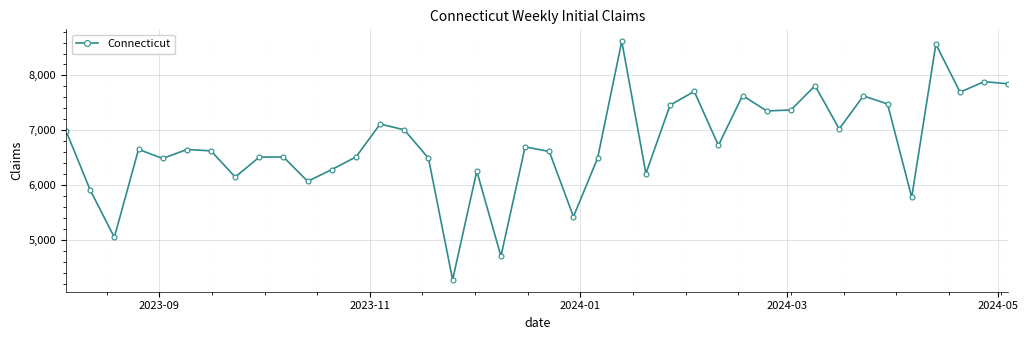

What is the smallest value displayed?

4271